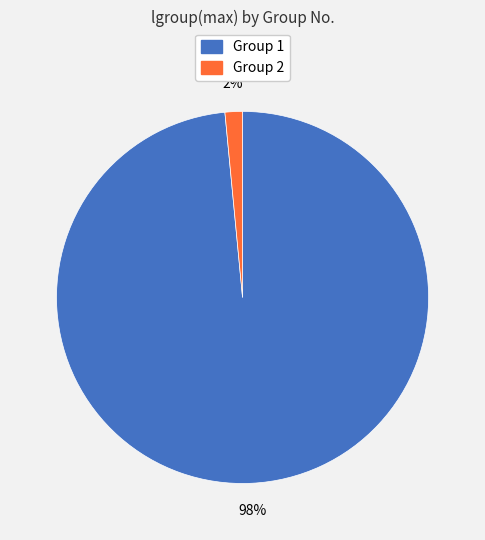

Does Group 1 account for over 50% of the chart?

Yes